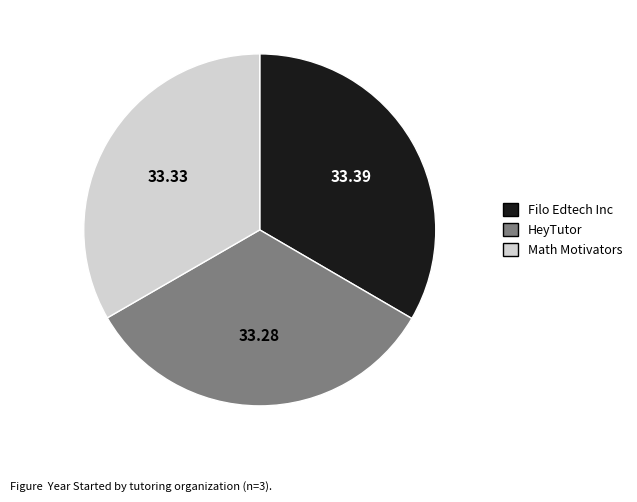

Combined, do Filo Edtech Inc and Math Motivators account for over 50%?

Yes